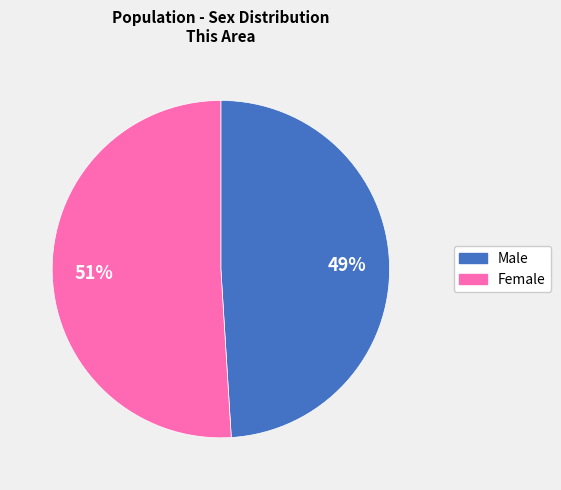

The Male slice represents 49% of the pie. True or false?

True